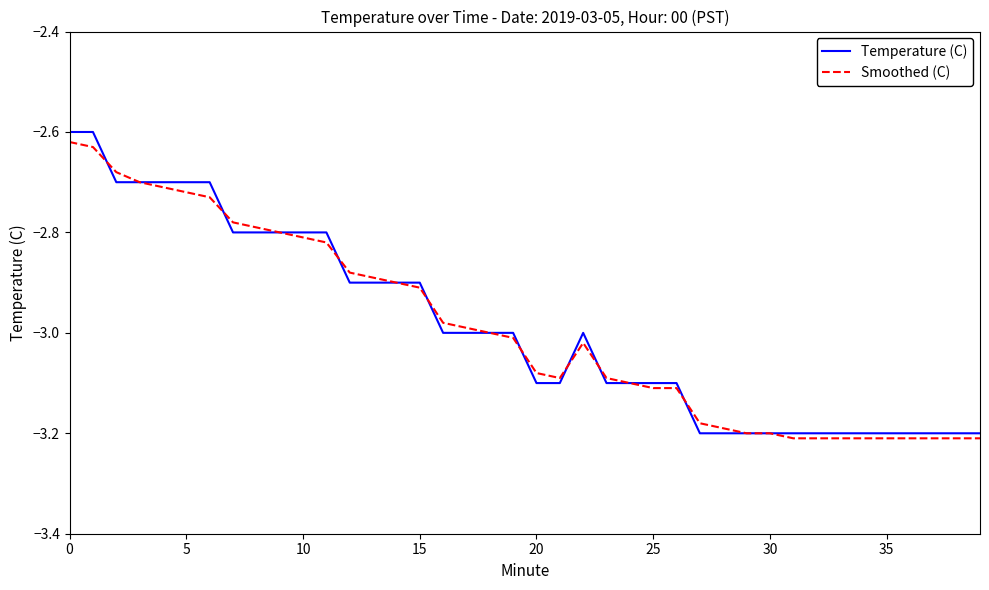

Which series has the widest spread of values?

Temperature (C)